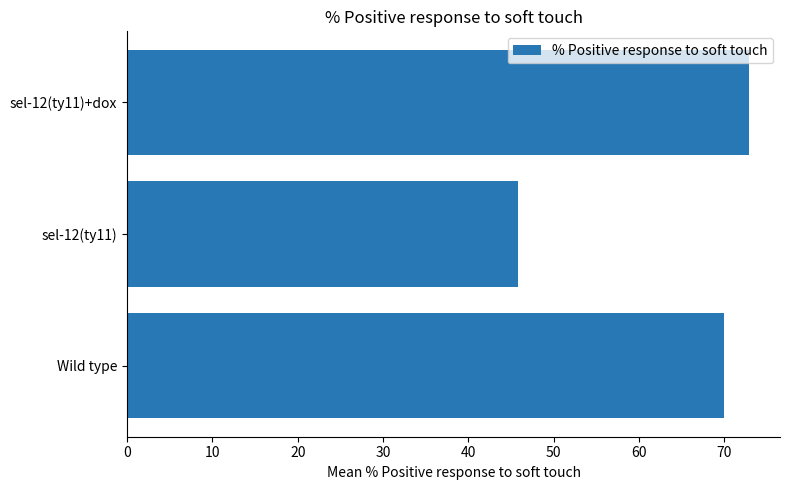

True or false: the data shows 45.8 at sel-12(ty11).

True